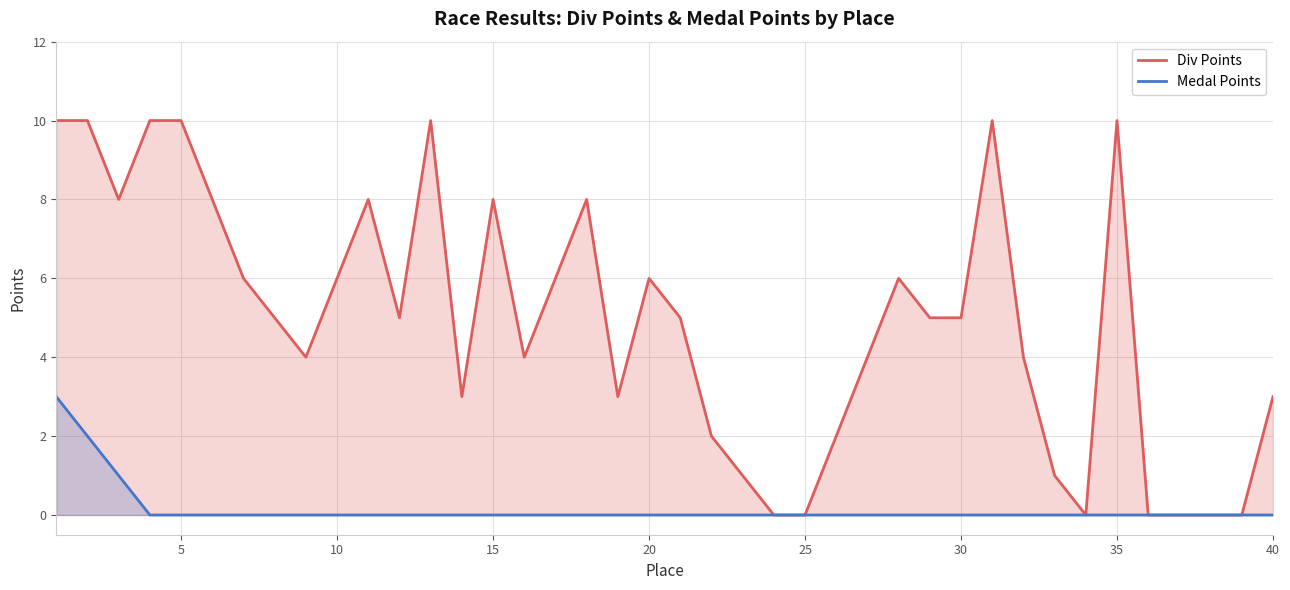

Which series has the largest range (max minus min)?

Div Points